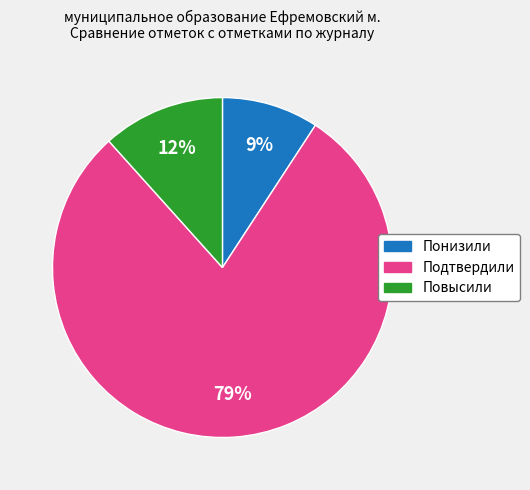

Which category accounts for the majority?

Подтвердили